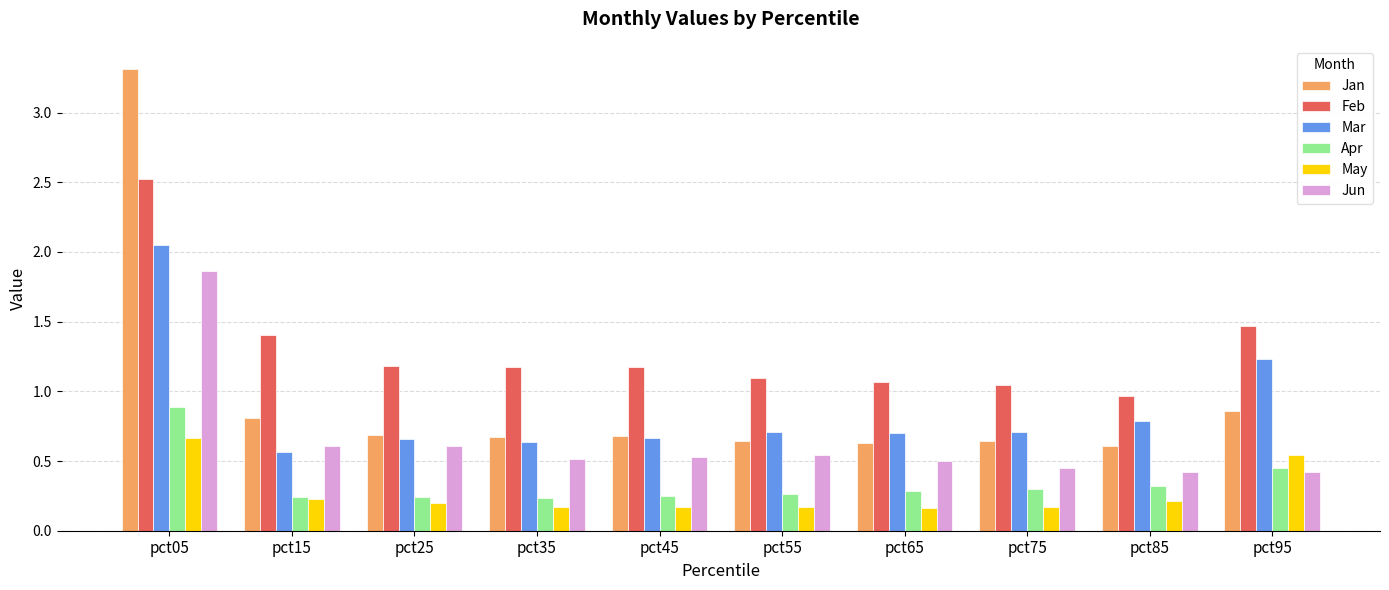

Is the value of Feb at pct85 greater than the value of Jun at pct55?

Yes